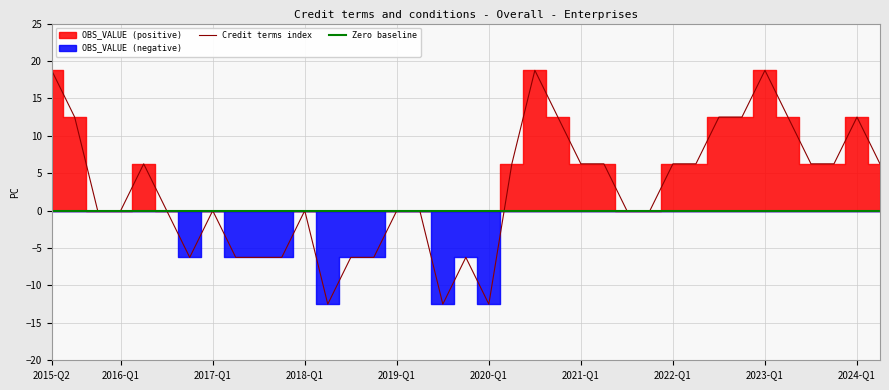

True or false: the data has more than 1 interior local peaks.

True